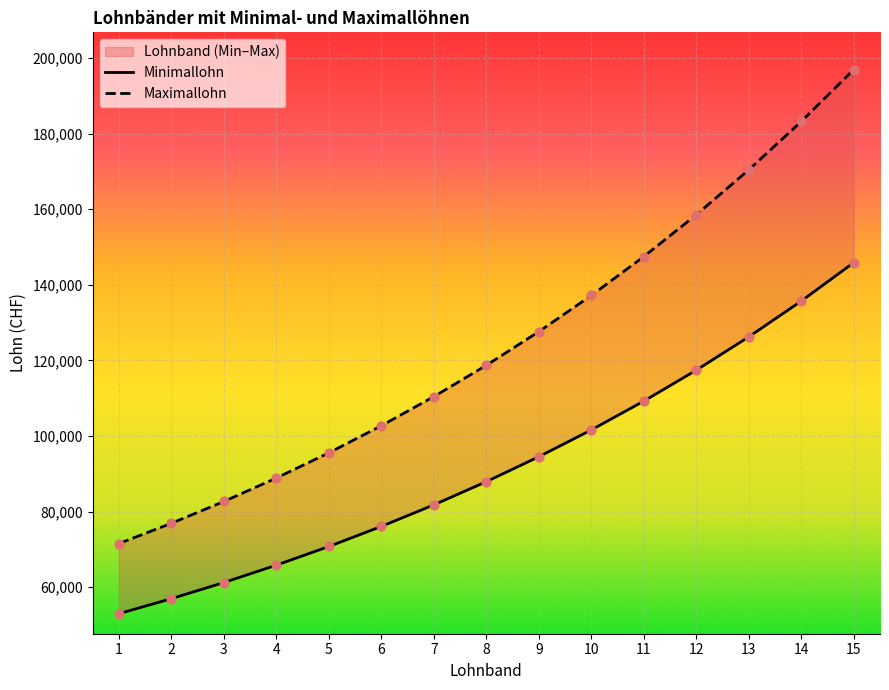

At how many categories does at least one series exceed 171521?

2